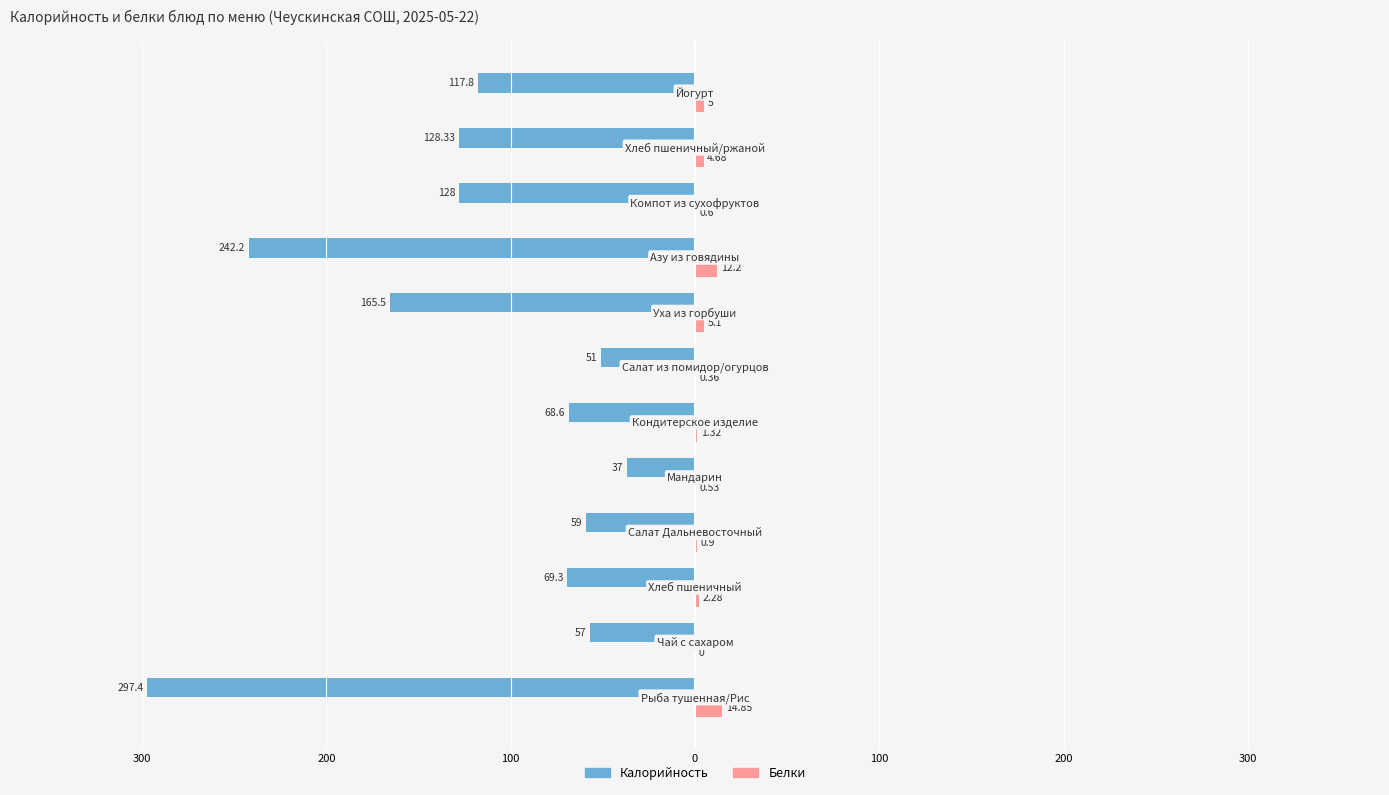

What are all the series names shown in the legend?

Калорийность, Белки